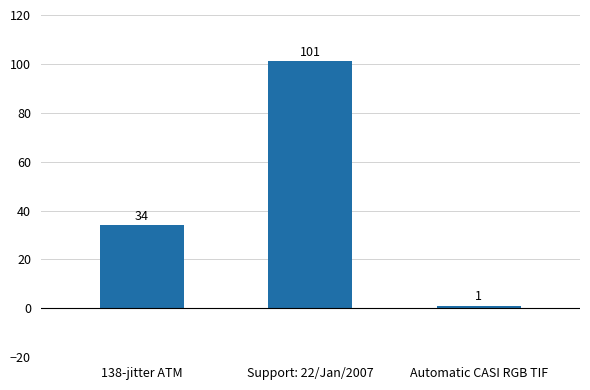

Is it true that the value at 138-jitter ATM is 51?

False